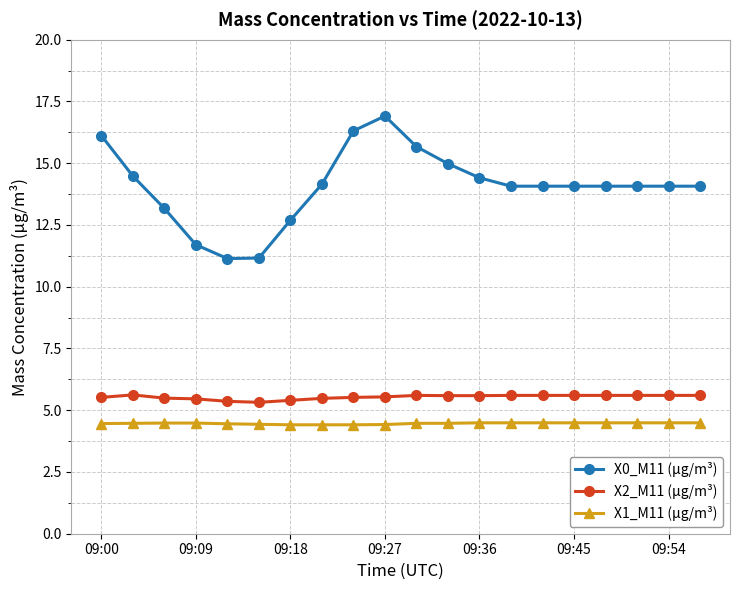

At how many categories does at least one series exceed 8?

20